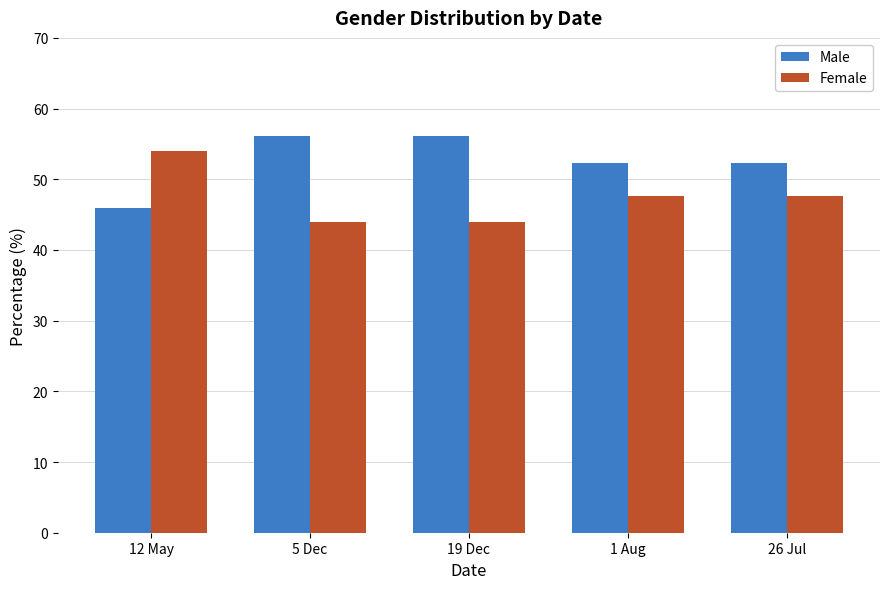

What is the highest value of the Female series?

54.0